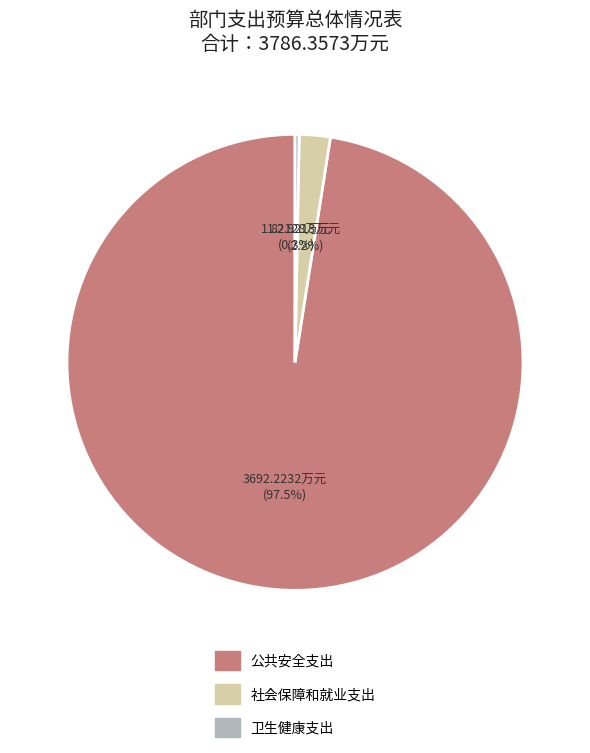

How many slices are in this pie chart?

3